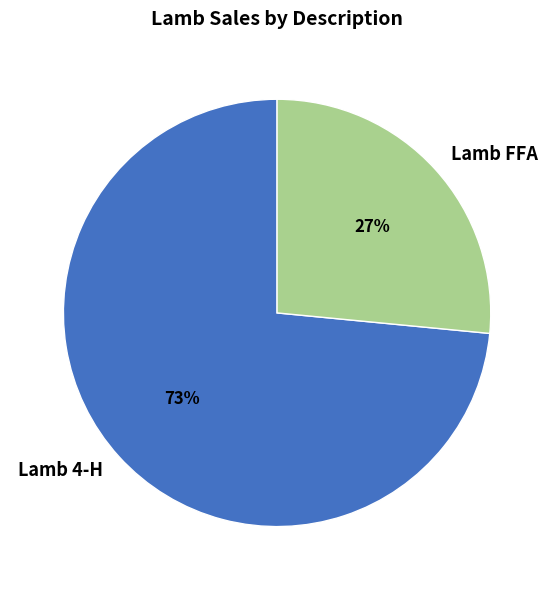

How many segments does this pie chart have?

2